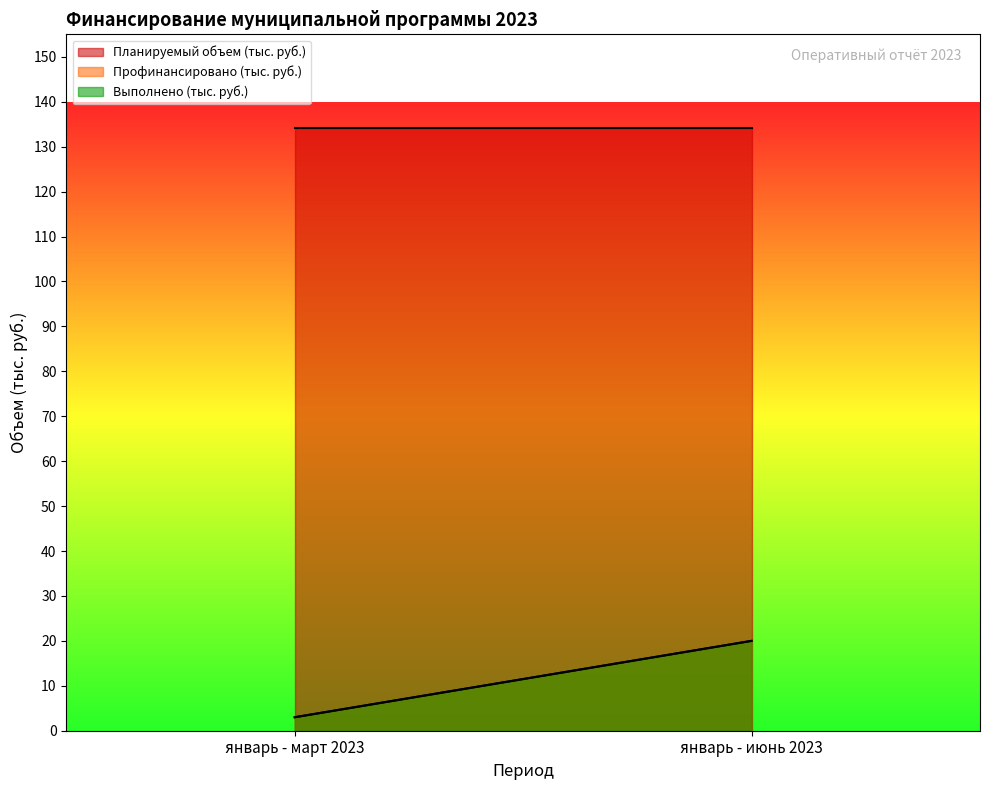

Reading left to right, what are all the values shown in this chart?

Планируемый объем (тыс. руб.): январь - март 2023=134.2	январь - июнь 2023=134.2
Профинансировано (тыс. руб.): январь - март 2023=3.0	январь - июнь 2023=20.0
Выполнено (тыс. руб.): январь - март 2023=3.0	январь - июнь 2023=20.0
Степень выполнения: январь - март 2023=0.0	январь - июнь 2023=0.1